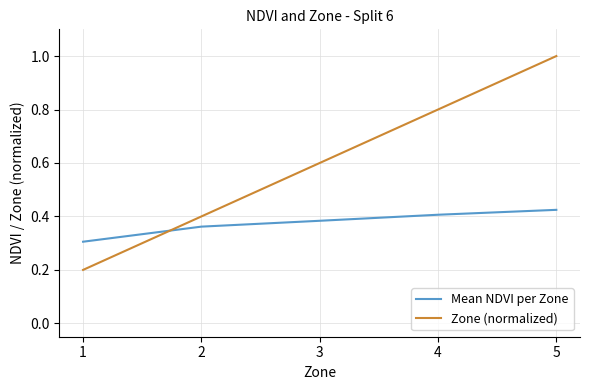

At which label is Zone (normalized) closest to 0?

1